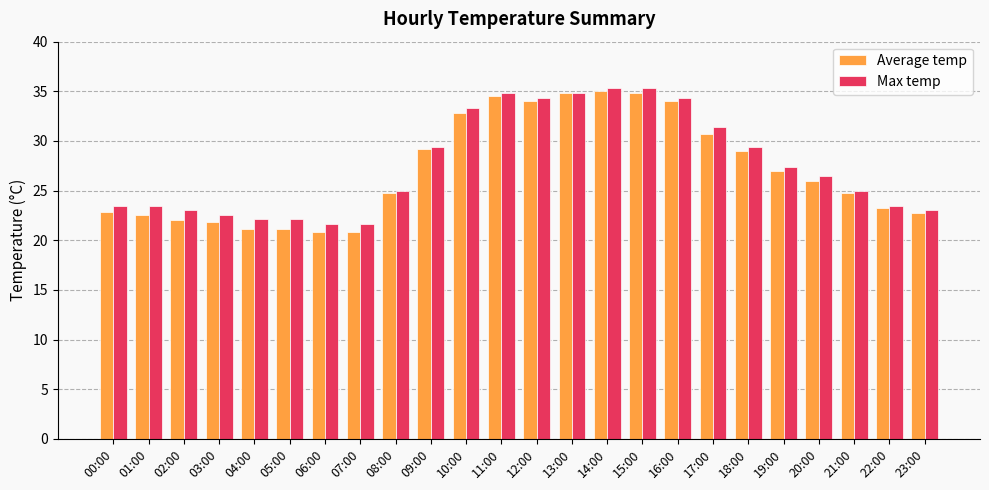

At which label does Average temp first exceed 26?

09:00